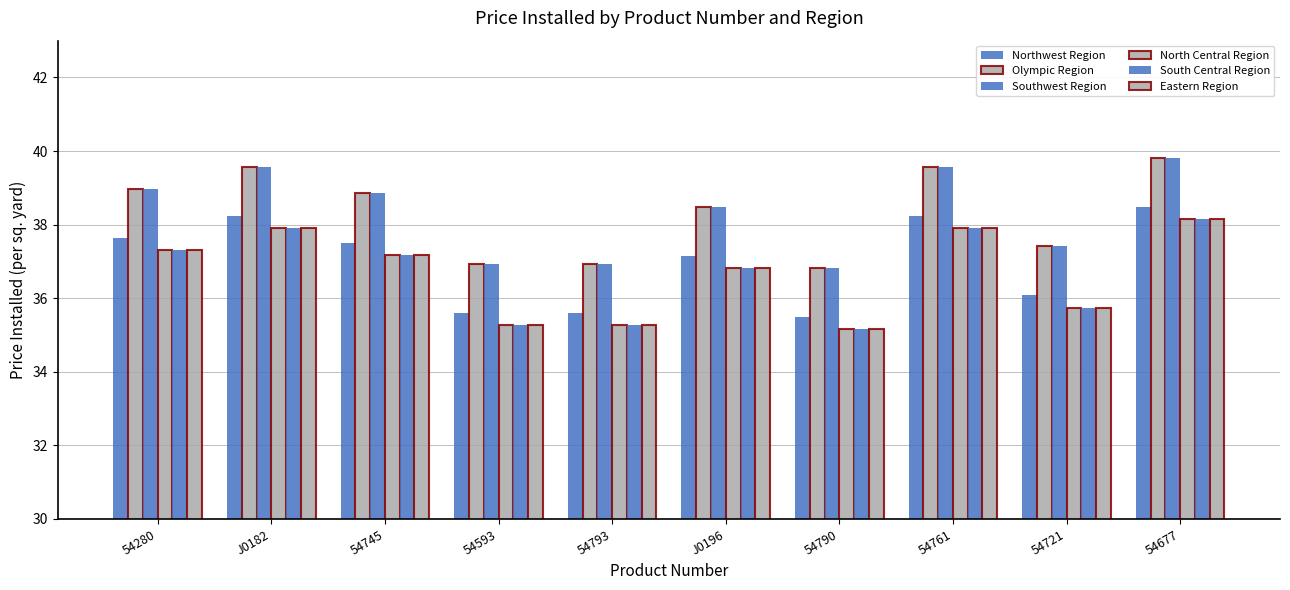

Is it true that South Central Region equals 37.3 at 54280?

True